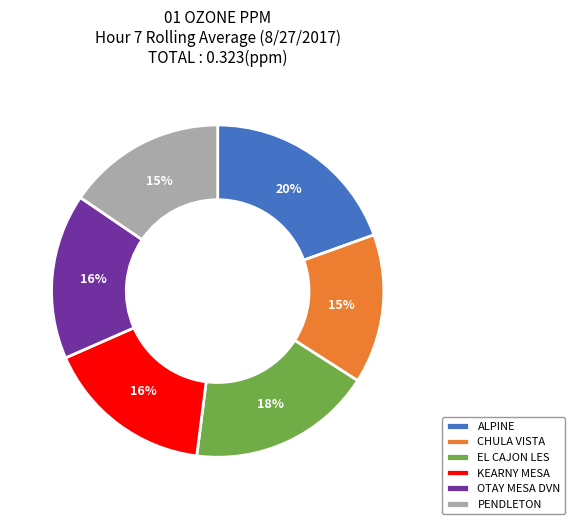

What is the largest slice in the pie chart?

ALPINE